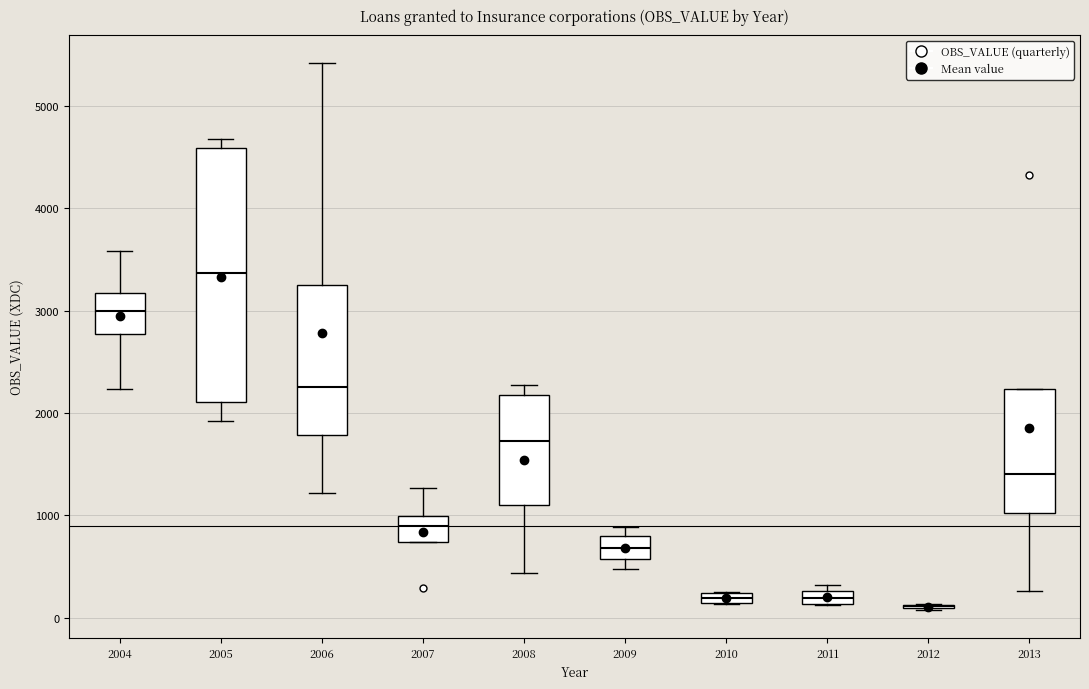

Where is the upper edge of the box at x = 2004 on the y-axis? The values are not printed on the chart, so give them approximately, as read against the axis.

3200